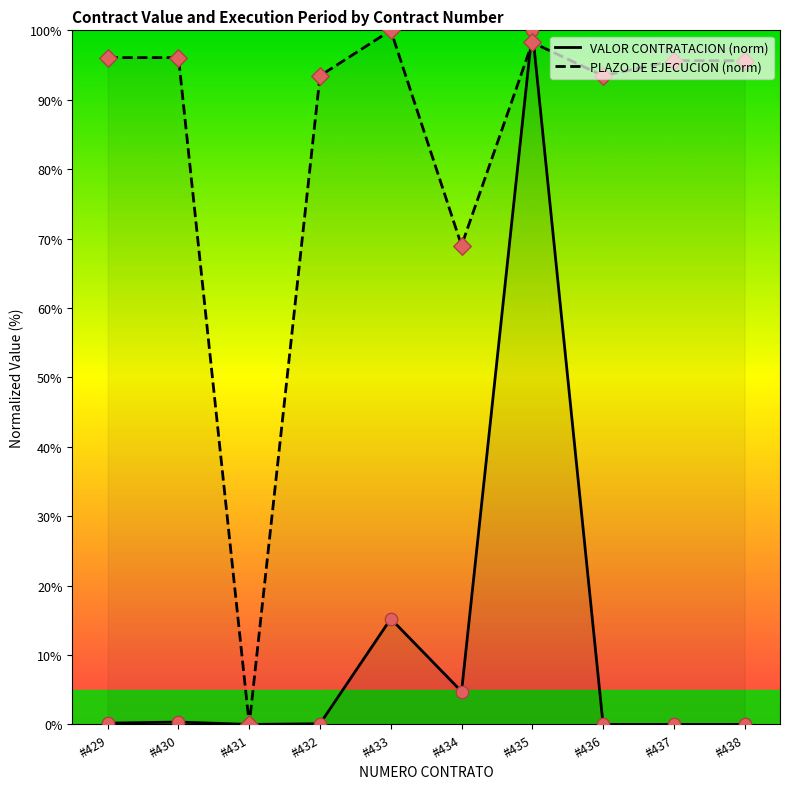

What are all the series names shown in the legend?

VALOR CONTRATACION (norm), PLAZO DE EJECUCION (norm)